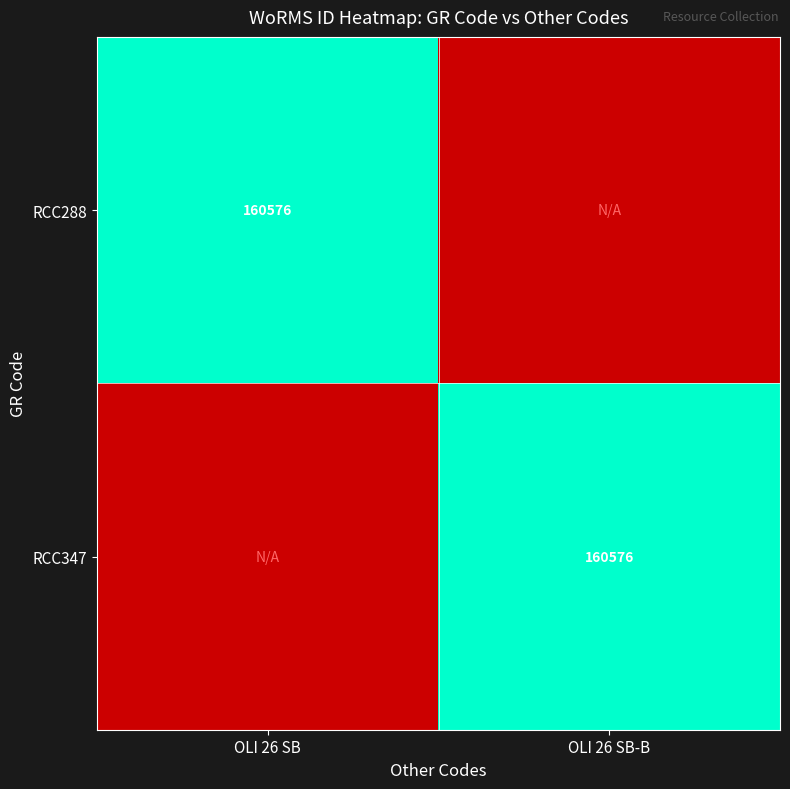

The RCC288 series shows 263385 at OLI 26 SB. True or false?

False